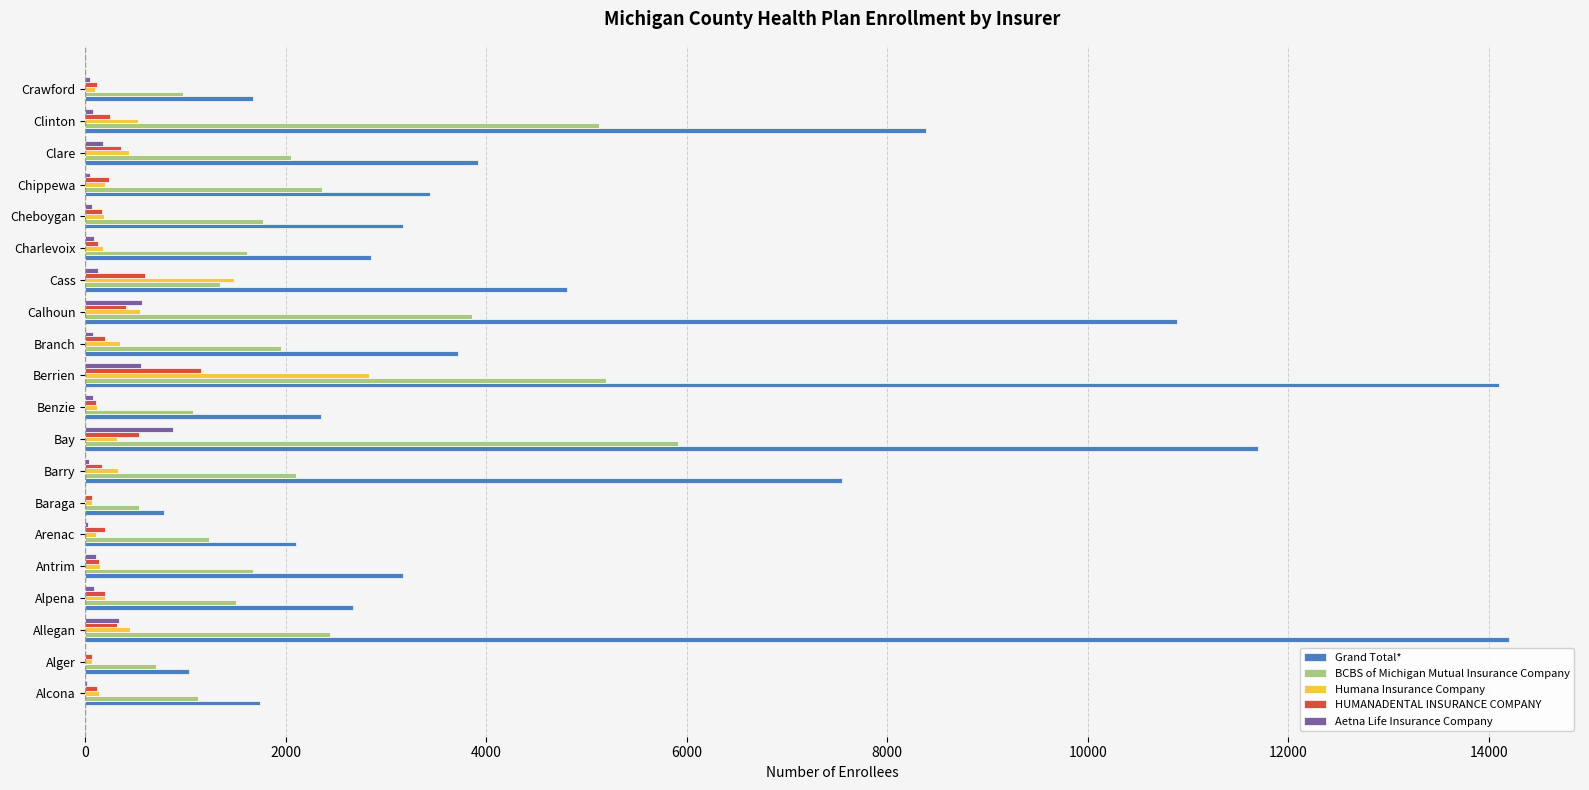

The value of BCBS of Michigan Mutual Insurance Company at Benzie is 1078. True or false?

True